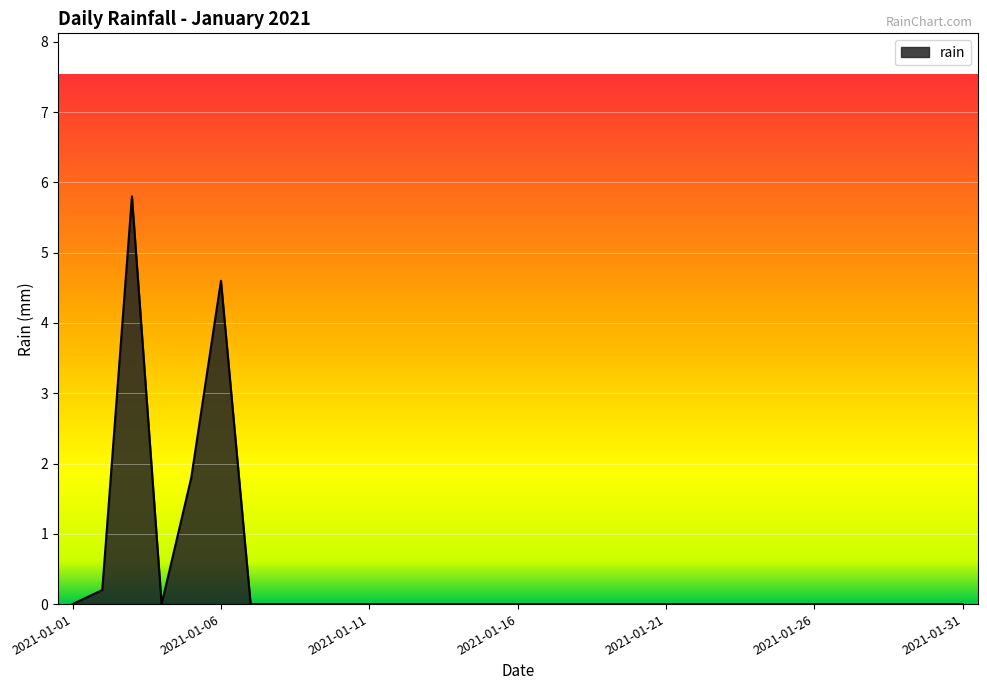

What is the greatest value displayed?

5.8